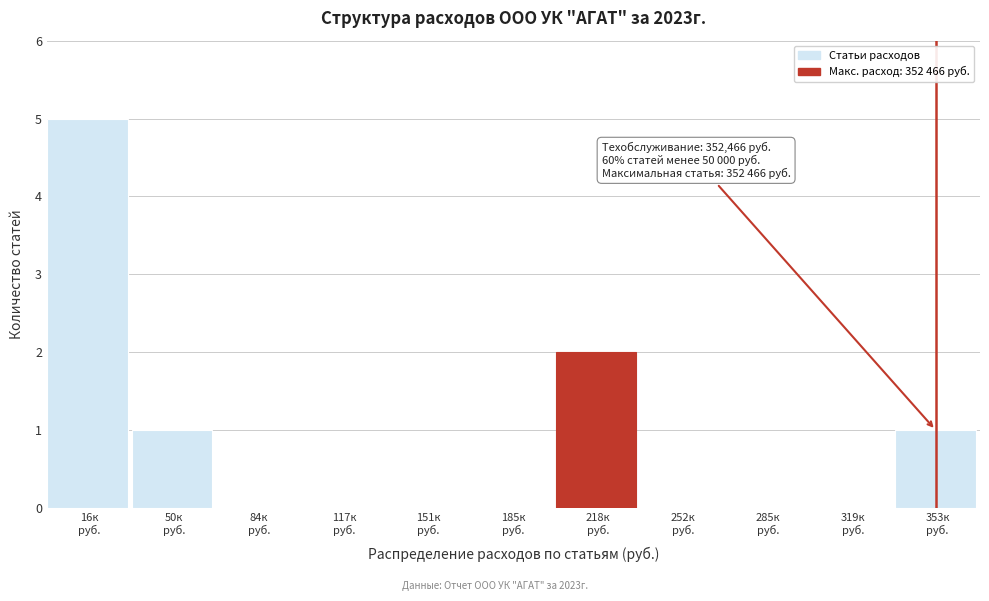

What is the sum of all values?

9